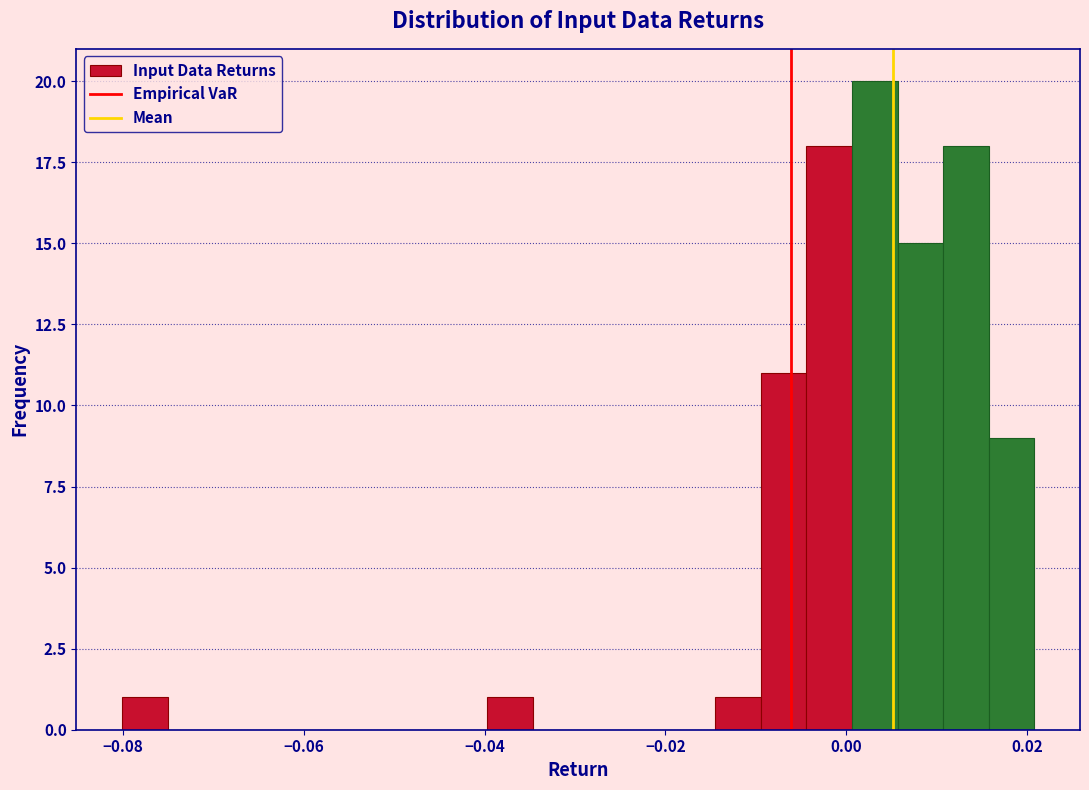

Read against the x-axis, roughly where is the centre of the tallest bar?

0.004